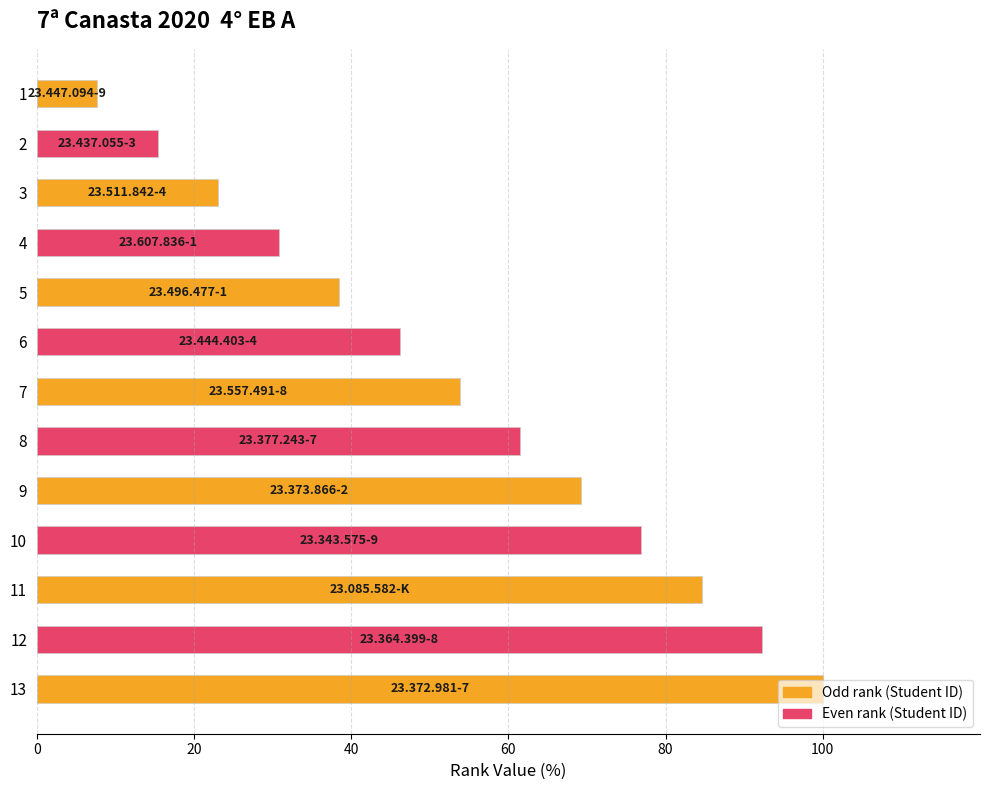

The value at 4 is 44.0. True or false?

False